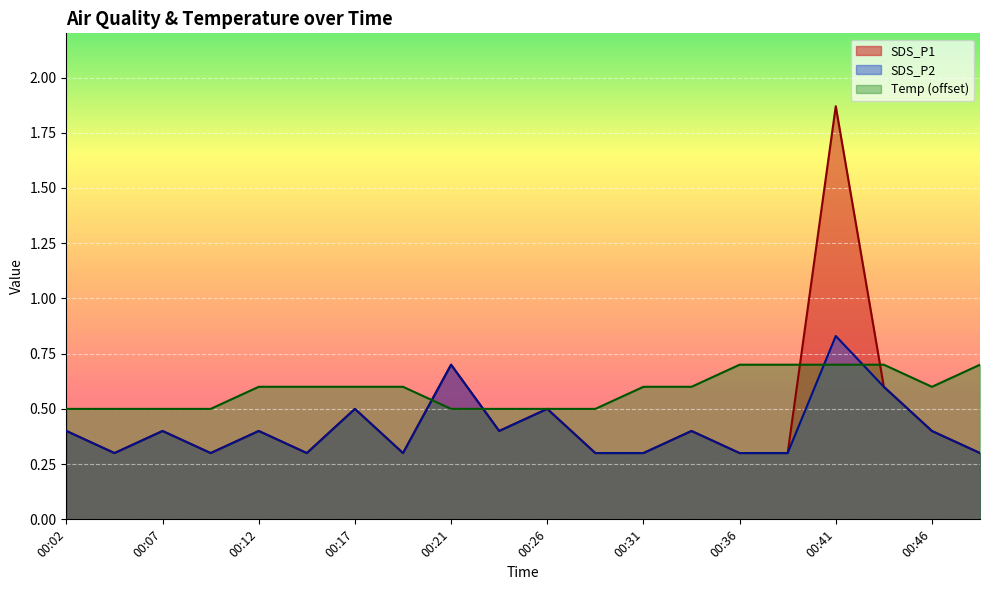

Which series has the largest range (max minus min)?

SDS_P1